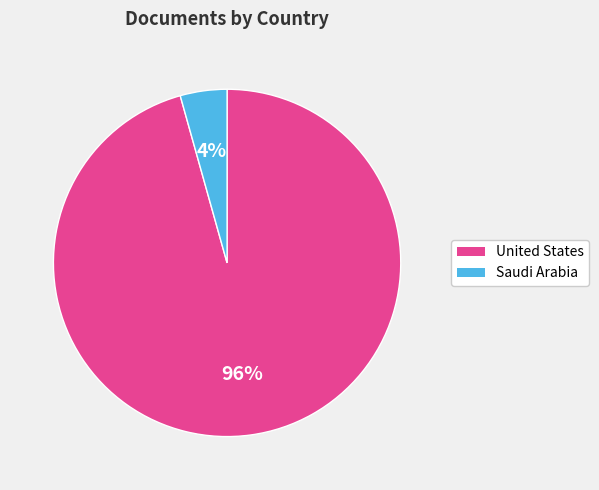

To the nearest percent, what percentage of the pie is United States?

96%